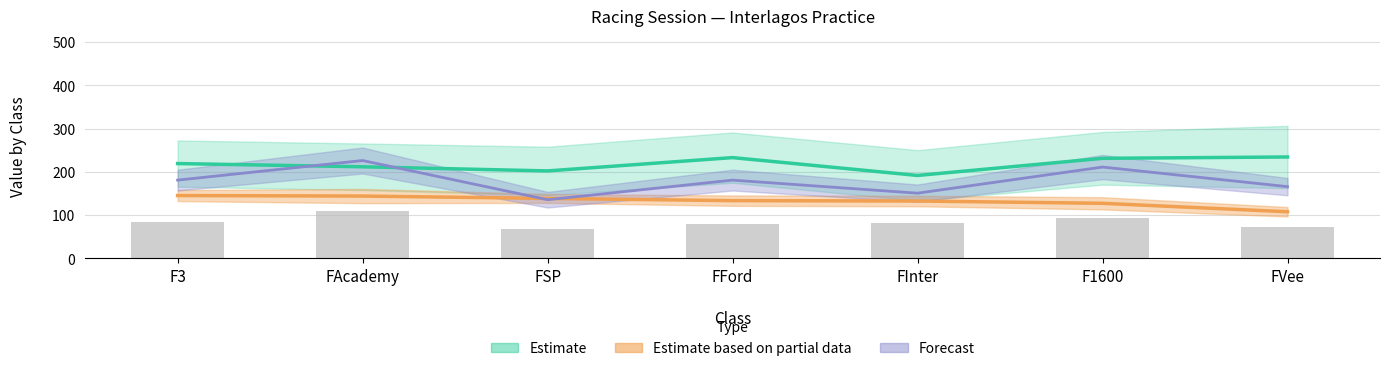

Reading left to right, what are all the values shown in this chart?

Total Laps: 181.0	226.2	135.7	181.0	150.8	211.1	165.9
Total Time: 219.2	211.8	202.2	233.0	191.8	231.3	234.4
Best Lap time: 145.3	144.2	138.7	133.6	132.7	127.4	107.9
Average Speed: 84.9	109.9	69.0	79.9	80.9	93.9	72.8